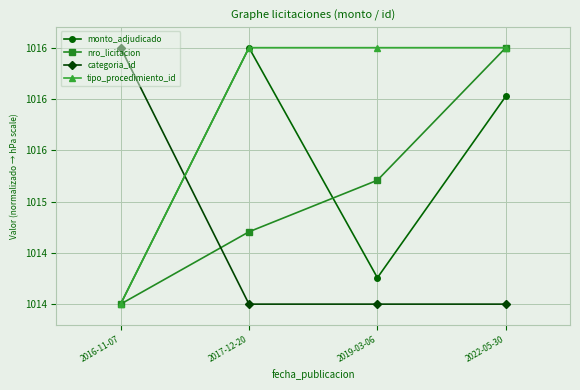

Does the chart have visible grid lines?

Yes